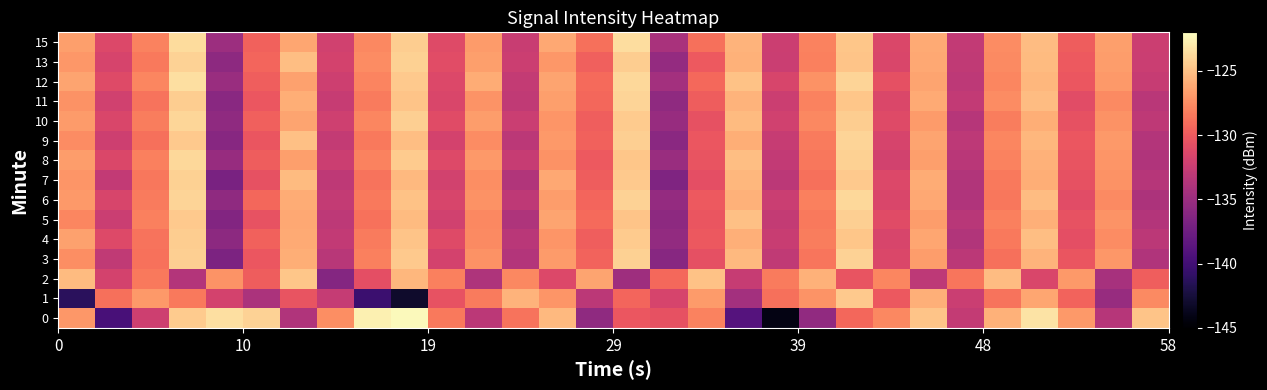

Reading right to left, what are all the values shown in this chart?

0: -124.8	-133.5	-126.9	-123.3	-125.8	-132.7	-124.8	-127.7	-129.3	-135.5	-144.1	-138.9	-128.0	-130.6	-130.3	-135.6	-125.4	-128.7	-133.2	-128.4	-122.2	-122.7	-127.5	-133.8	-124.1	-123.4	-124.5	-132.2	-139.6	-127.0
1: -127.6	-135.2	-129.5	-126.3	-128.7	-132.4	-125.8	-130.1	-124.6	-127.2	-128.9	-134.5	-126.8	-131.7	-129.4	-133.2	-127.1	-125.6	-128.3	-130.5	-143.1	-140.4	-132.7	-130.4	-134.1	-131.9	-128.4	-126.9	-128.9	-141.2
2: -129.8	-134.3	-126.9	-131.5	-125.2	-128.6	-133.1	-127.8	-130.4	-125.7	-128.3	-132.6	-124.9	-129.2	-134.8	-126.4	-131.3	-127.7	-133.9	-128.1	-125.5	-130.8	-136.2	-124.7	-129.9	-127.2	-133.6	-128.4	-131.8	-125.3
3: -133.8	-127.0	-130.3	-125.6	-128.9	-133.2	-126.7	-131.4	-124.1	-128.6	-132.9	-125.4	-130.7	-136.1	-124.2	-129.5	-126.8	-133.6	-127.3	-131.8	-124.6	-128.1	-133.4	-125.9	-130.2	-136.7	-124.3	-128.8	-132.9	-127.4
4: -133.2	-127.5	-130.8	-125.1	-128.4	-133.7	-126.3	-131.6	-124.7	-128.2	-132.5	-125.8	-130.1	-135.4	-124.5	-129.8	-127.1	-133.3	-127.6	-131.1	-124.8	-128.3	-132.8	-126.1	-129.6	-135.8	-124.4	-128.7	-131.2	-126.5
5: -133.6	-127.2	-130.5	-125.8	-128.1	-133.4	-126.7	-131.0	-124.3	-128.4	-132.7	-125.0	-130.3	-135.7	-124.8	-129.1	-126.4	-133.9	-127.7	-132.0	-125.3	-128.8	-133.1	-126.2	-130.5	-136.3	-124.6	-128.1	-132.4	-127.8
6: -134.0	-127.6	-130.9	-125.2	-128.5	-133.8	-126.2	-131.5	-123.8	-128.1	-132.4	-125.7	-130.0	-135.3	-124.1	-129.4	-126.7	-133.0	-127.3	-131.6	-124.9	-128.4	-132.7	-126.0	-129.3	-135.6	-124.0	-128.3	-131.6	-126.9
7: -133.5	-127.3	-130.6	-125.9	-128.4	-133.7	-126.0	-131.3	-124.6	-128.9	-133.2	-125.5	-130.8	-136.5	-124.6	-129.9	-126.2	-133.7	-127.4	-131.9	-125.4	-128.7	-133.0	-125.3	-130.6	-136.9	-124.2	-128.5	-132.8	-127.1
8: -133.8	-127.1	-130.4	-125.7	-128.0	-133.3	-126.6	-131.9	-124.2	-128.5	-132.8	-125.1	-130.4	-135.1	-124.7	-130.0	-127.3	-132.6	-126.9	-131.2	-124.5	-128.0	-132.3	-126.6	-129.9	-135.2	-123.8	-128.1	-131.4	-126.7
9: -133.6	-126.9	-130.2	-125.5	-127.8	-133.1	-126.4	-131.7	-124.0	-128.3	-132.6	-125.9	-130.2	-135.9	-124.3	-129.6	-126.9	-133.2	-127.5	-131.8	-125.1	-128.4	-132.7	-125.0	-130.3	-136.1	-124.6	-128.9	-132.2	-127.5
10: -133.0	-127.3	-130.6	-125.9	-128.2	-133.5	-126.8	-131.1	-124.4	-127.7	-132.0	-125.3	-130.6	-135.2	-124.5	-129.8	-127.1	-132.4	-126.7	-131.0	-124.3	-127.8	-132.1	-126.4	-129.7	-135.6	-123.9	-128.2	-131.5	-126.8
11: -133.3	-127.6	-130.9	-125.2	-127.5	-132.8	-126.1	-131.4	-124.7	-128.0	-132.3	-125.6	-129.9	-135.6	-124.0	-129.3	-126.6	-132.9	-127.2	-131.5	-124.8	-128.3	-132.6	-125.9	-130.2	-136.0	-124.4	-128.7	-132.0	-127.3
12: -132.6	-126.9	-130.2	-125.5	-127.8	-133.1	-126.4	-130.7	-124.0	-127.3	-131.6	-124.9	-129.2	-134.5	-123.8	-129.1	-126.4	-132.7	-126.0	-131.3	-124.6	-127.9	-132.2	-126.5	-129.8	-135.1	-123.5	-127.8	-131.1	-126.4
13: -132.4	-126.7	-130.0	-125.3	-127.6	-132.9	-126.2	-131.5	-124.8	-128.1	-132.4	-125.7	-130.0	-135.3	-124.4	-129.7	-127.0	-132.3	-126.6	-130.9	-124.2	-127.5	-131.8	-125.1	-129.4	-135.7	-124.1	-128.4	-131.7	-127.0
15: -132.3	-126.6	-129.9	-125.2	-127.5	-132.8	-126.1	-131.4	-124.7	-128.0	-132.3	-125.6	-128.9	-134.2	-123.6	-128.9	-126.2	-132.5	-126.8	-131.1	-124.4	-127.7	-132.0	-126.3	-129.6	-134.9	-123.7	-128.0	-131.3	-126.6